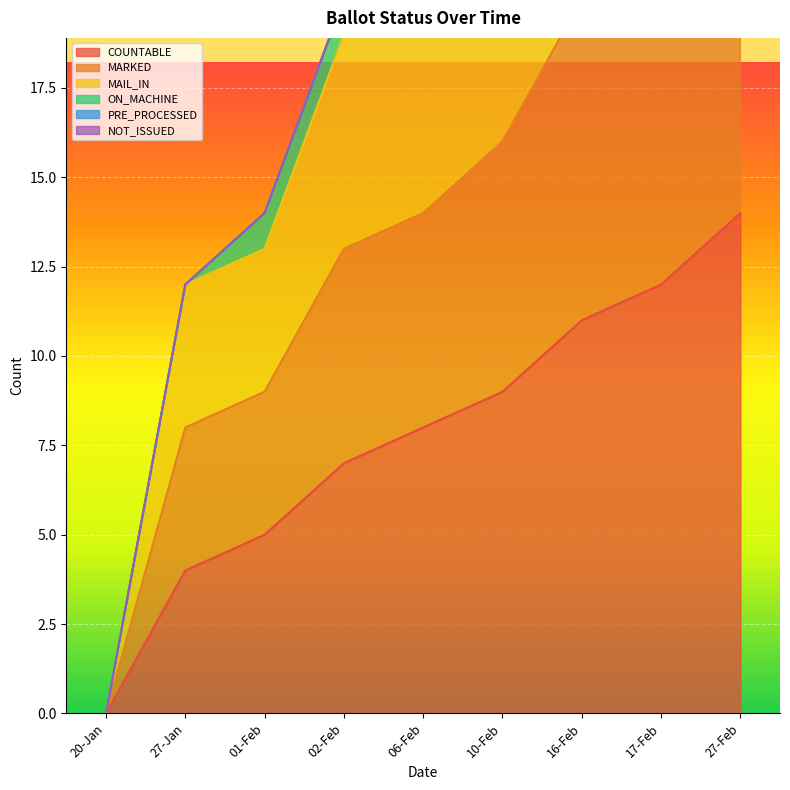

Is the value of COUNTABLE at 01-Feb greater than the value of MARKED at 16-Feb?

No